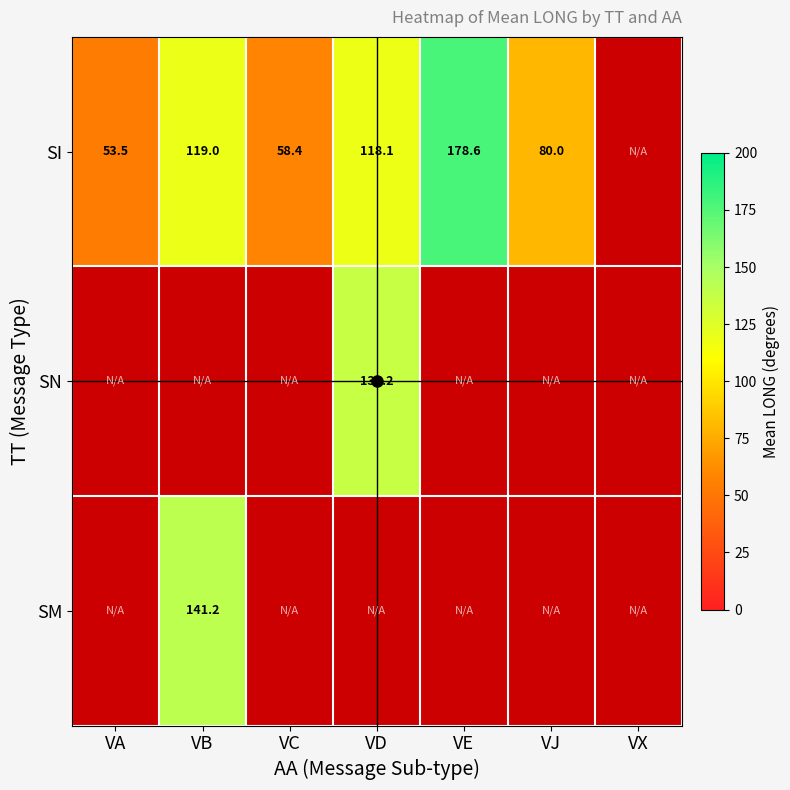

The value of SI at VC is 31.3. True or false?

False